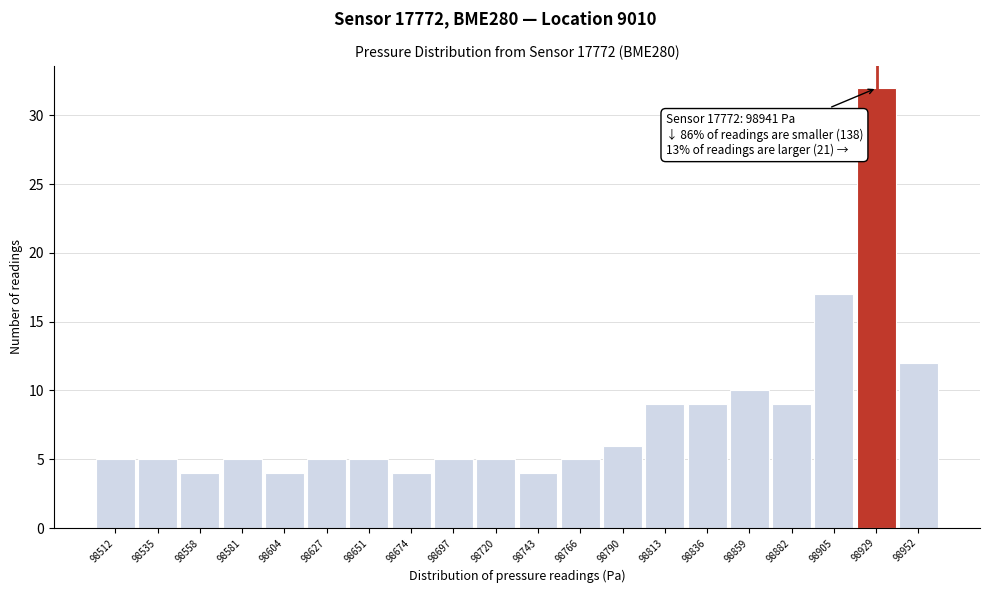

Reading left to right, transcribe all the data shown in this chart.

98512=5	98535=5	98558=4	98581=5	98604=4	98627=5	98651=5	98674=4	98697=5	98720=5	98743=4	98766=5	98790=6	98813=9	98836=9	98859=10	98882=9	98905=17	98929=32	98952=12